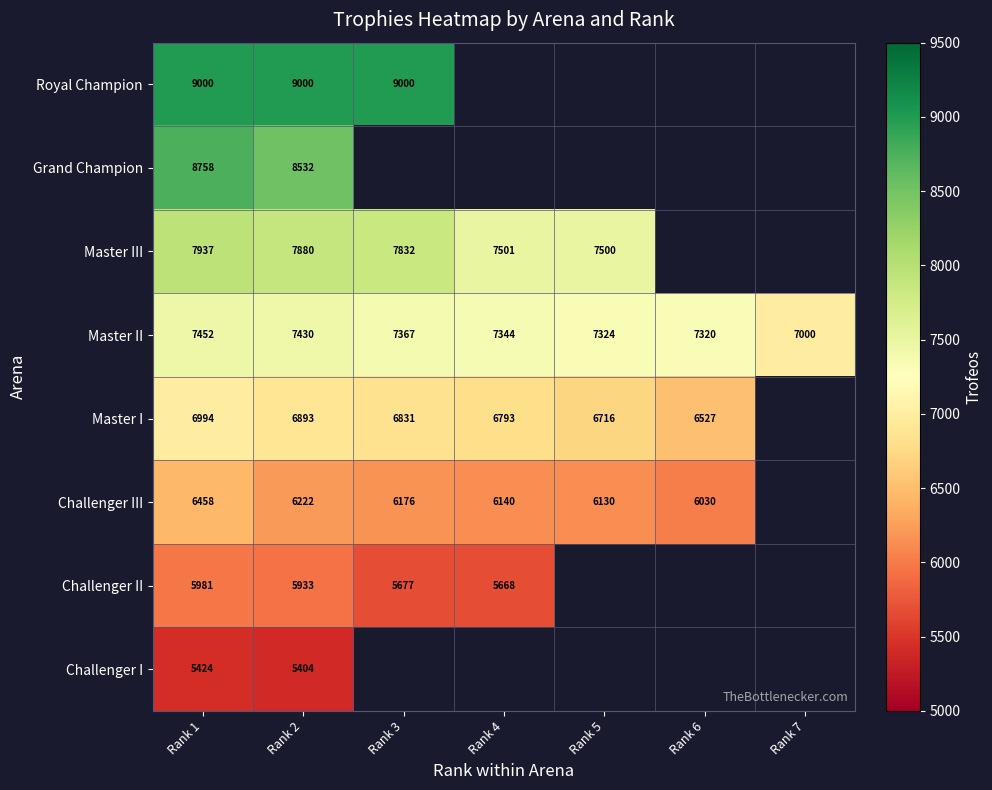

What is the total value across all series at Rank 2?

57294